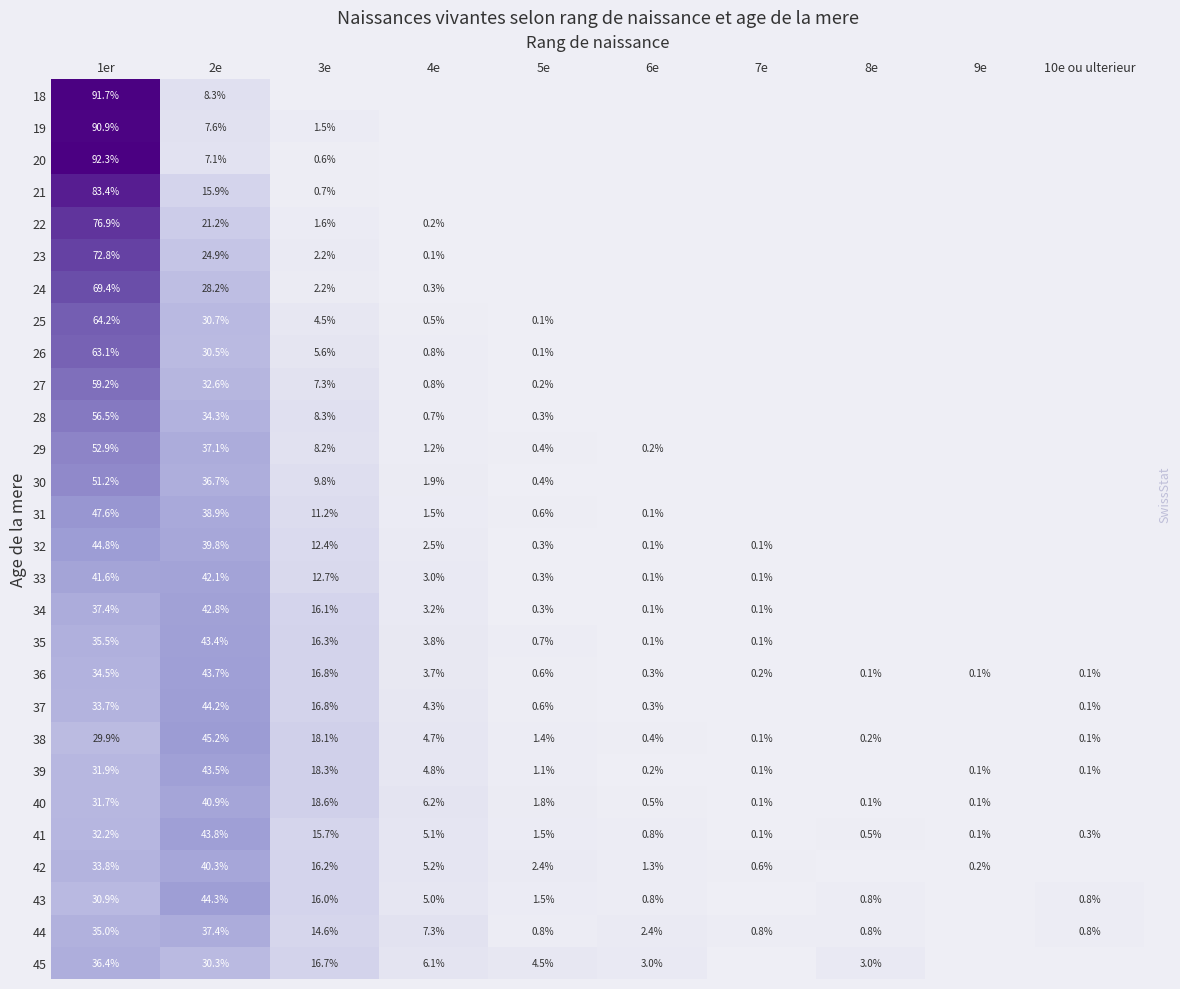

What is the highest value of the 20 series?

92.3